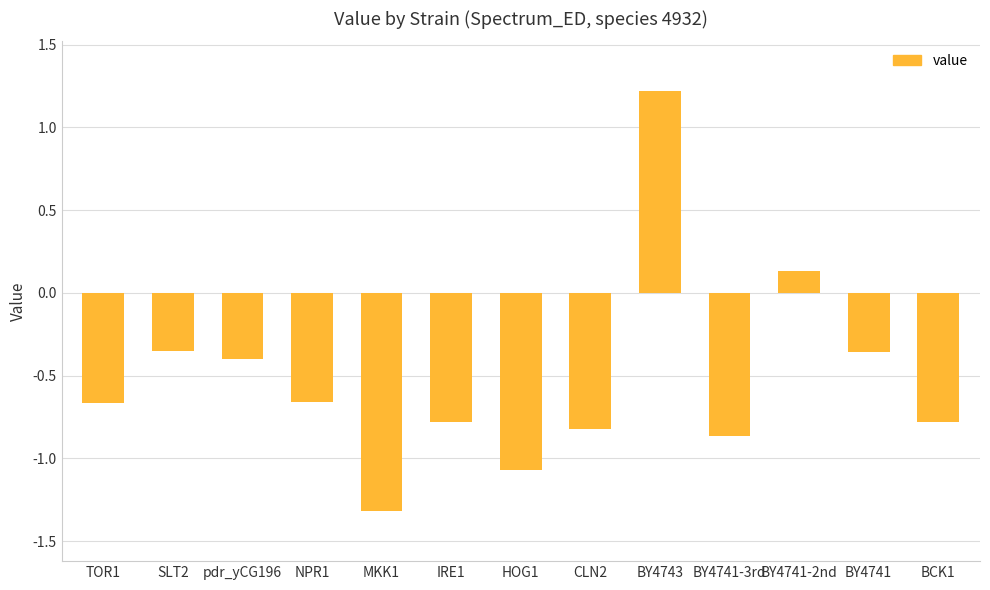

How many data points are less than 0?

11